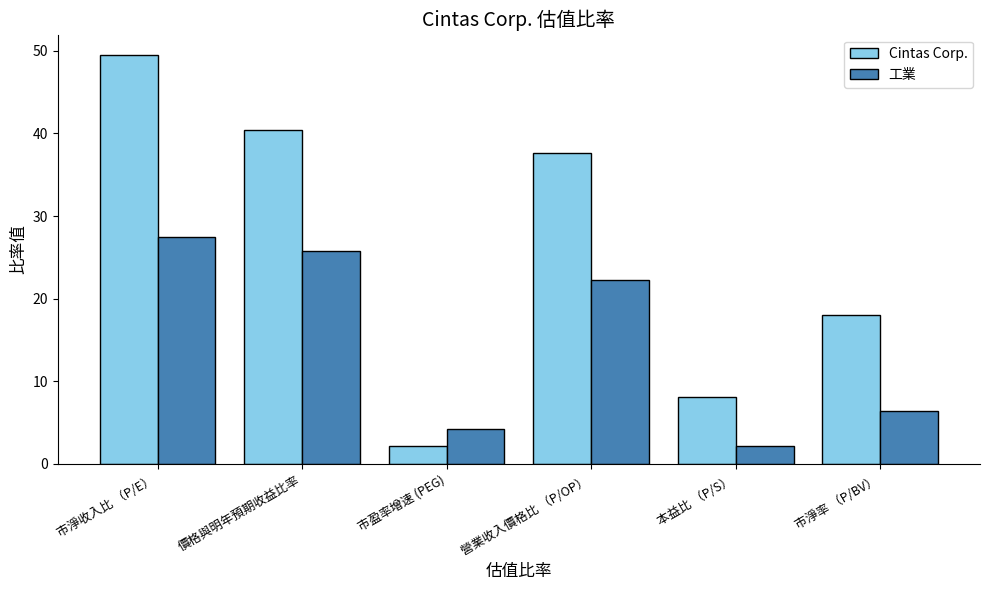

What value does the 工業 series have at 市盈率增速 (PEG)?

4.2